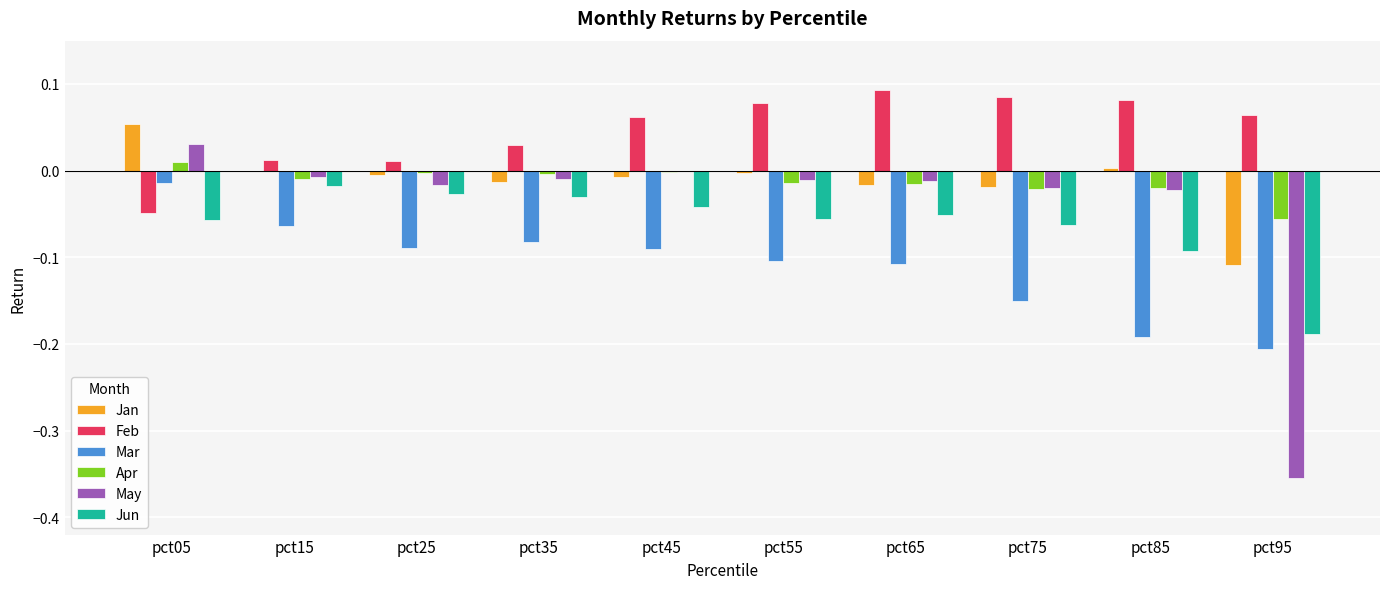

True or false: Mar has a value of -0.1 at pct35.

True